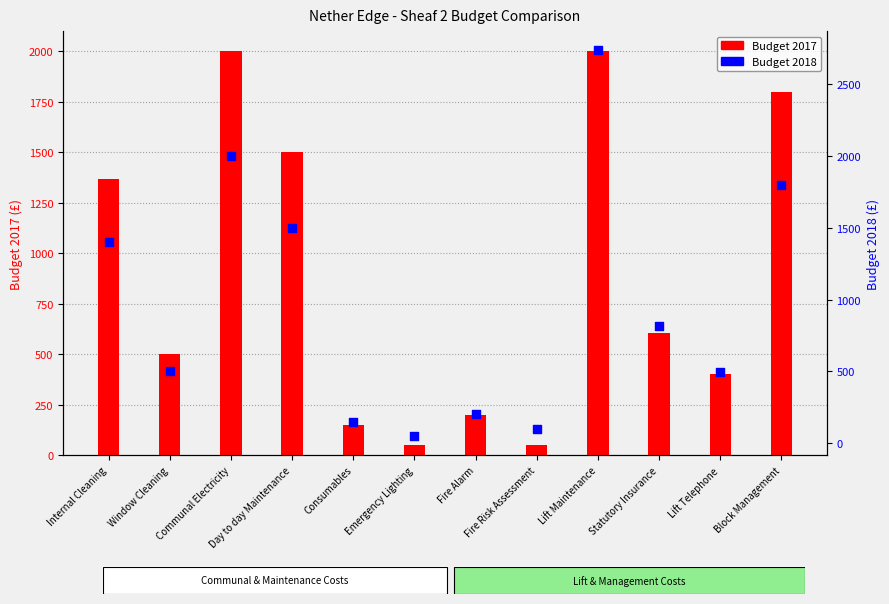

Which series has the widest spread of Y values?

Budget 2018